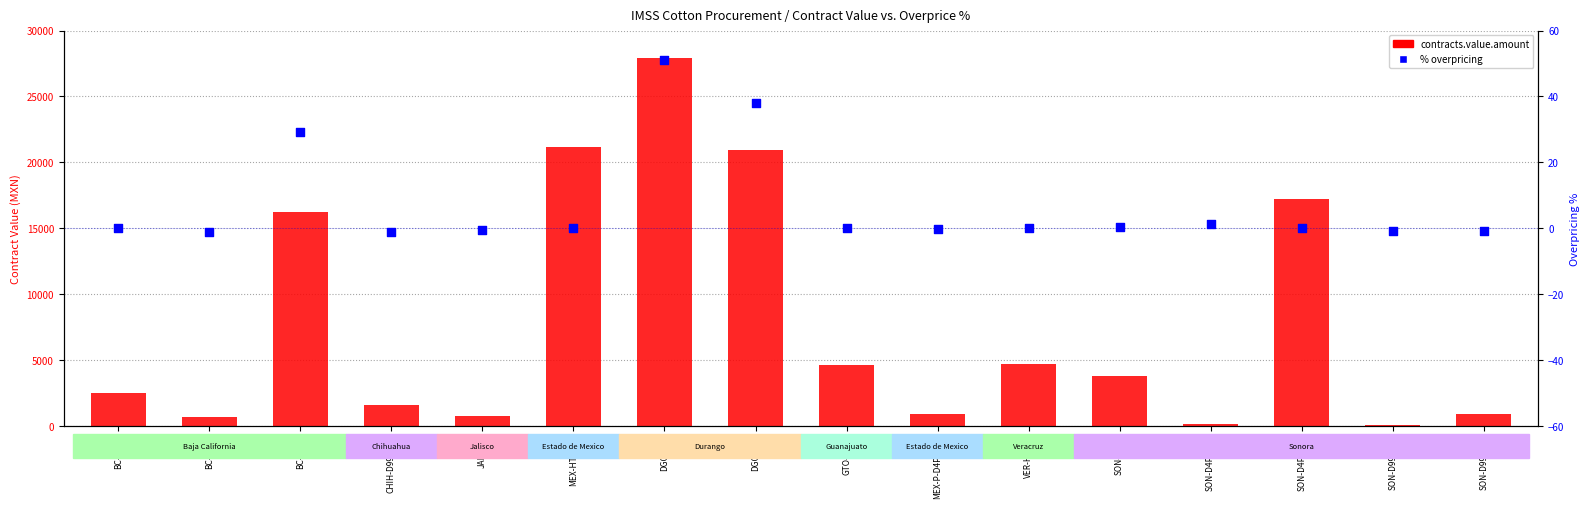

Which series has the largest Y range (max minus min)?

contracts.value.amount